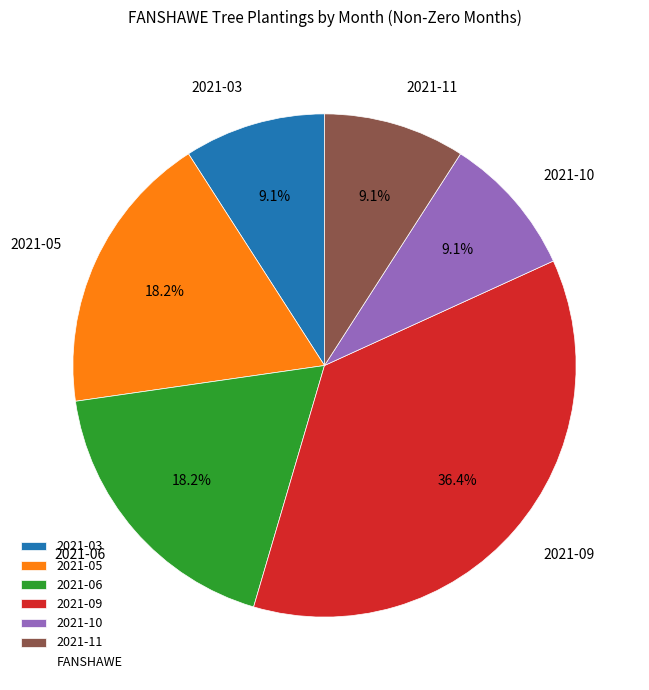

Combined, do 2021-06 and 2021-10 account for over 50%?

No